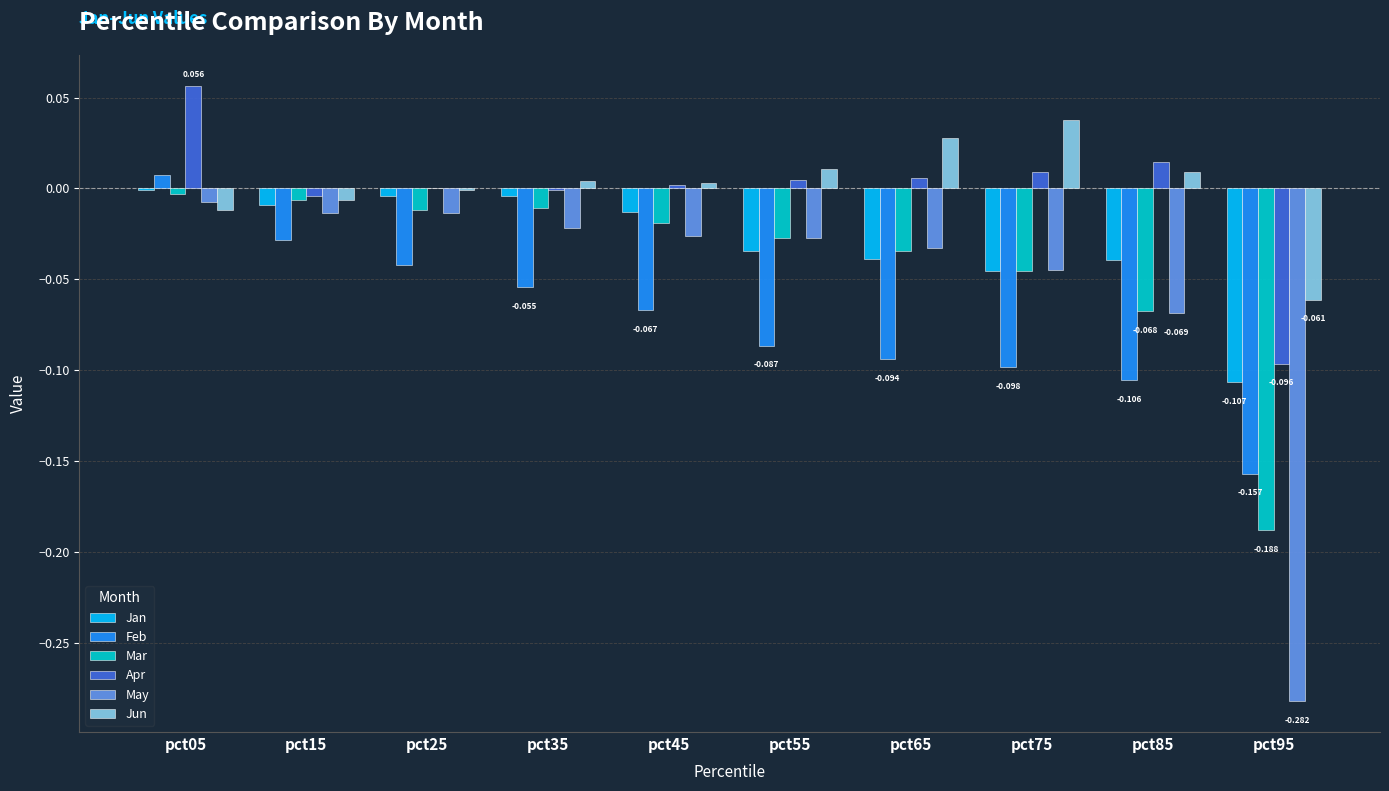

Where is Feb nearest to the value 0?

pct05